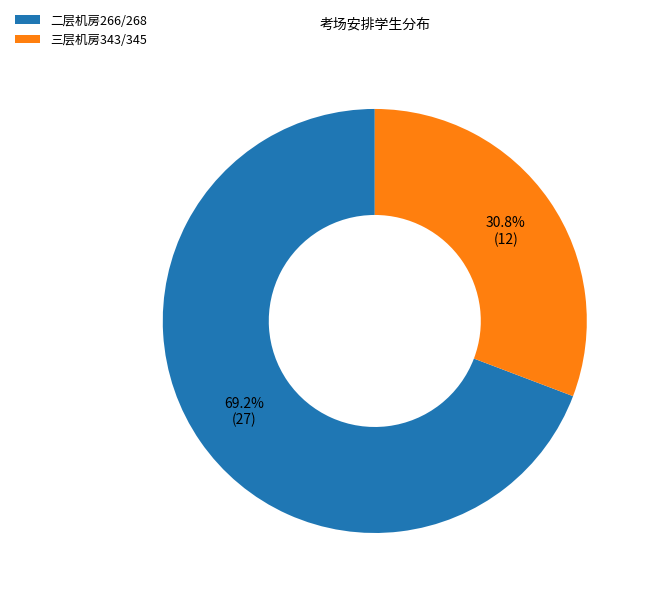

Which slice is the smallest?

三层机房343/345